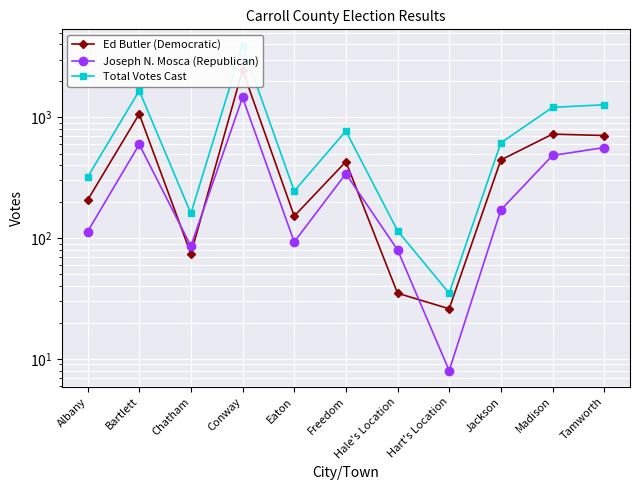

At which category does Joseph N. Mosca (Republican) reach its first local peak?

Bartlett